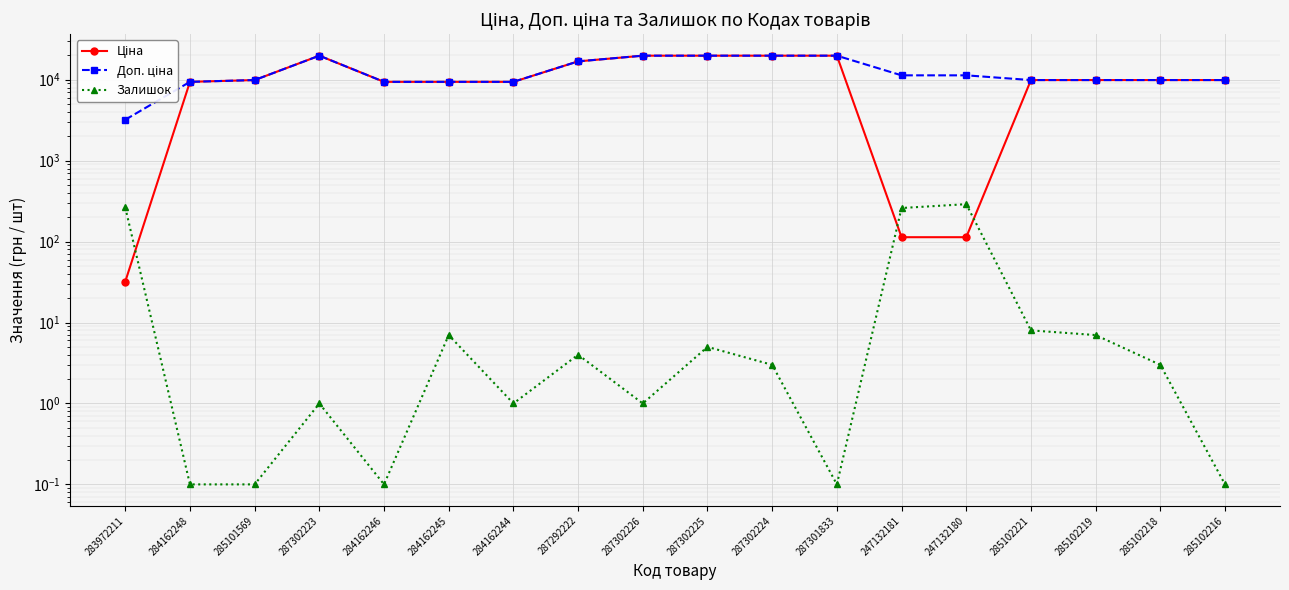

True or false: Доп. ціна has more than 2 interior local peaks.

False